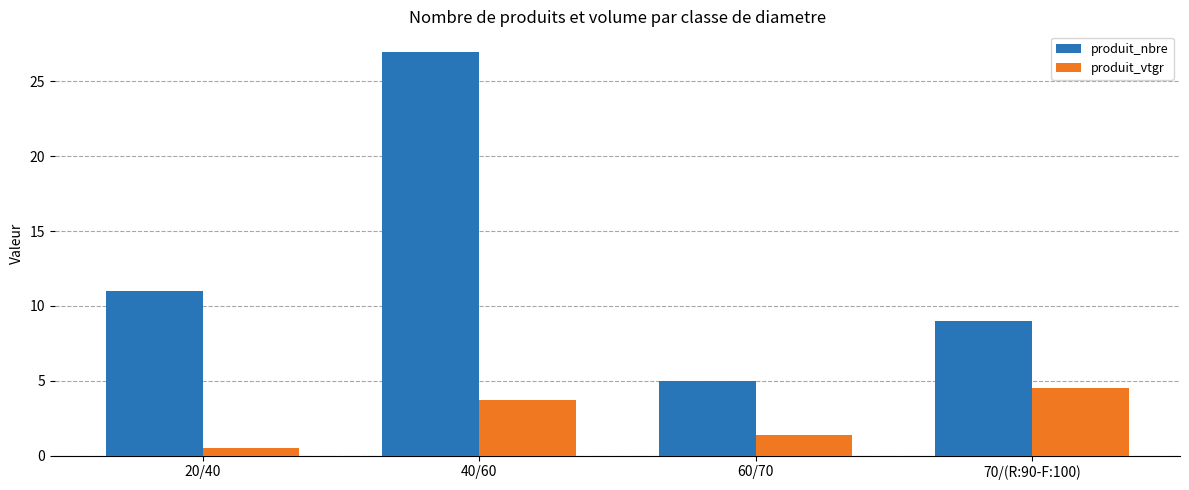

How many bars are there in each group?

2